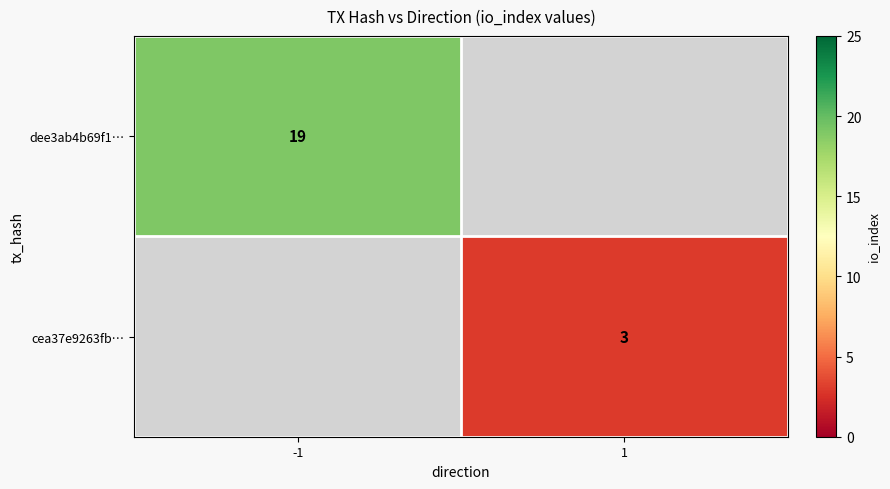

The dee3ab4b69f1… series shows 34 at -1. True or false?

False